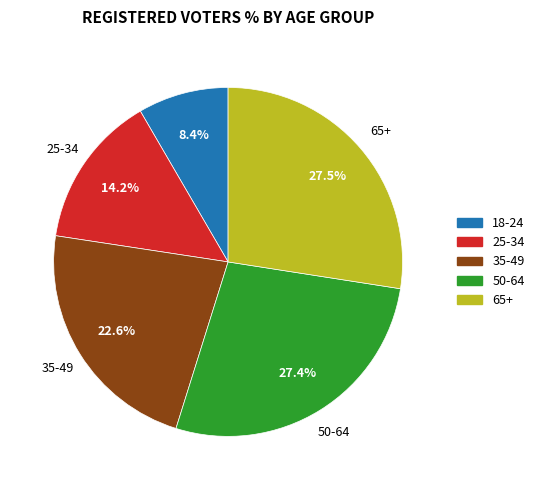

What is the ratio of the value at 25-34 to the value at 35-49?

0.6